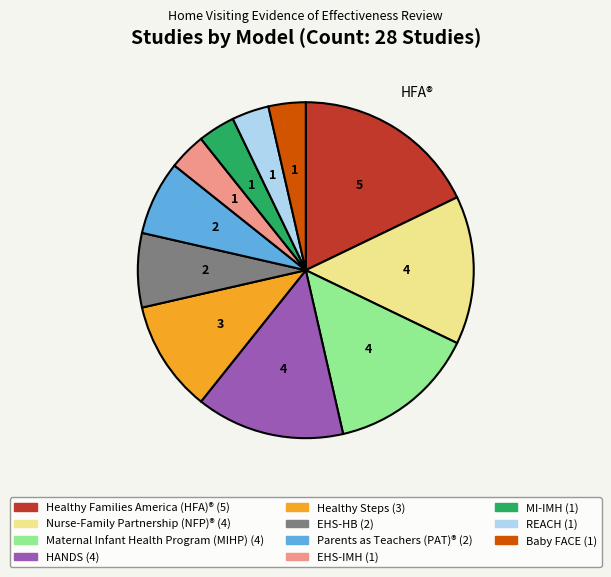

Does any single category account for the majority?

No